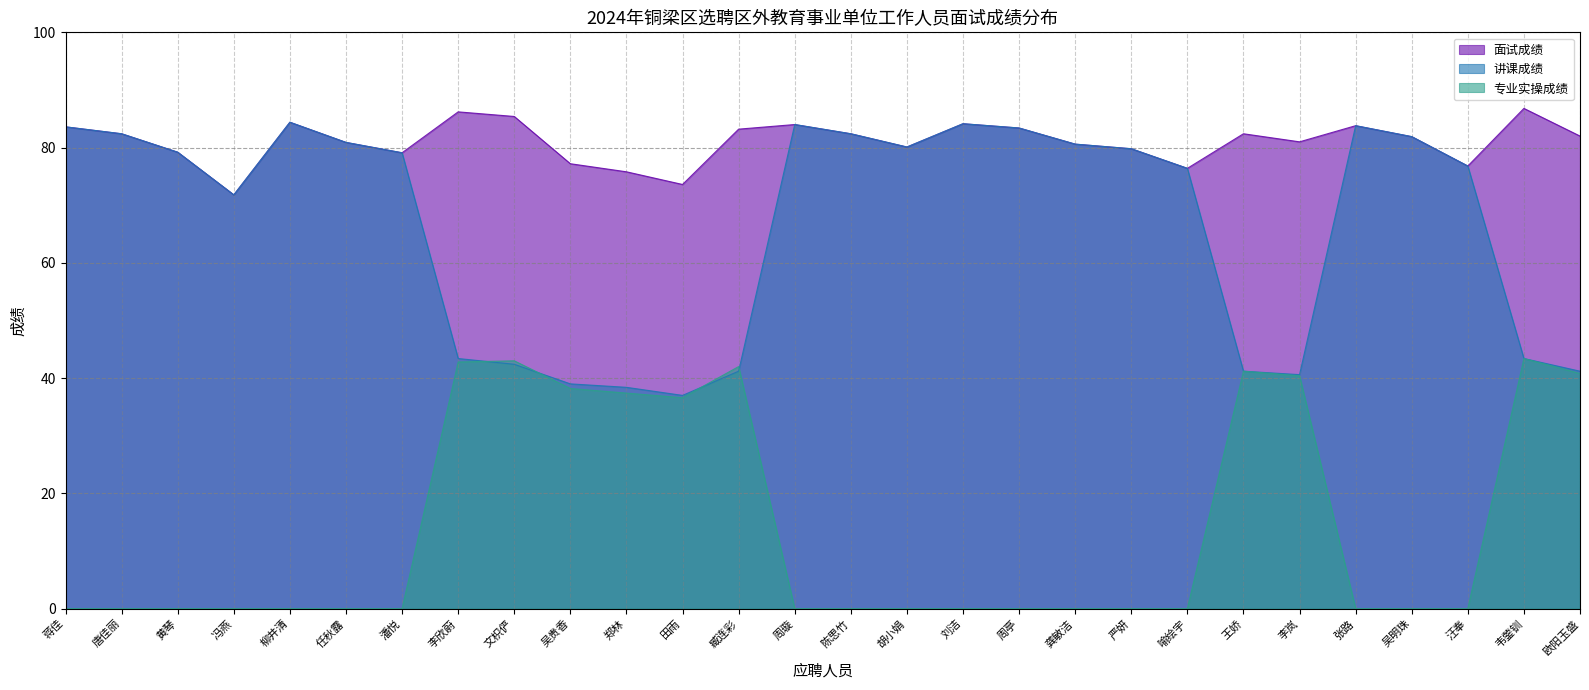

How many values in the 讲课成绩 series exceed 79?

15